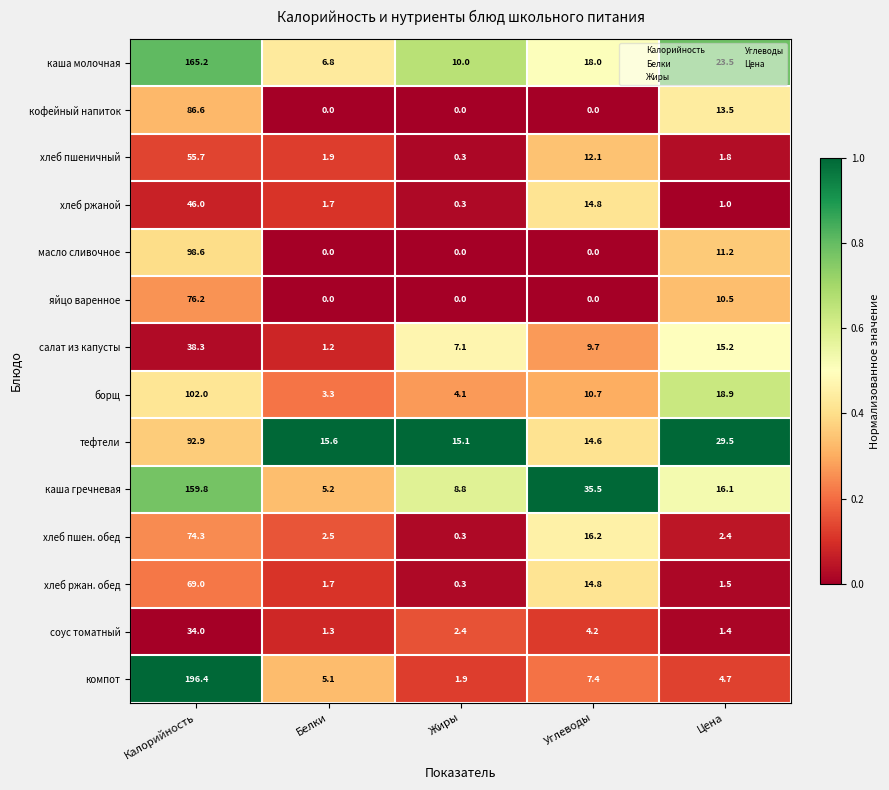

List the labels in order of каша гречневая value, largest first.

Калорийность, Углеводы, Цена, Жиры, Белки